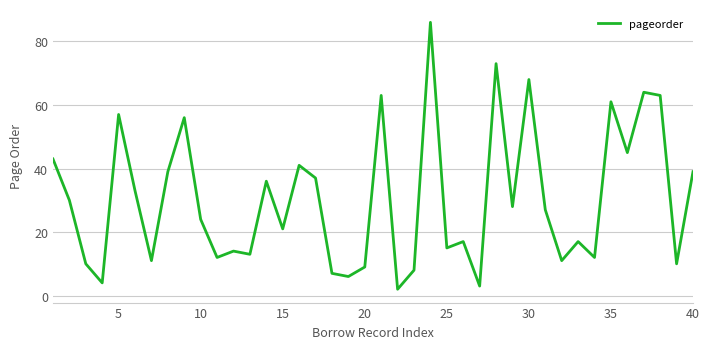

What is the greatest value displayed?

86